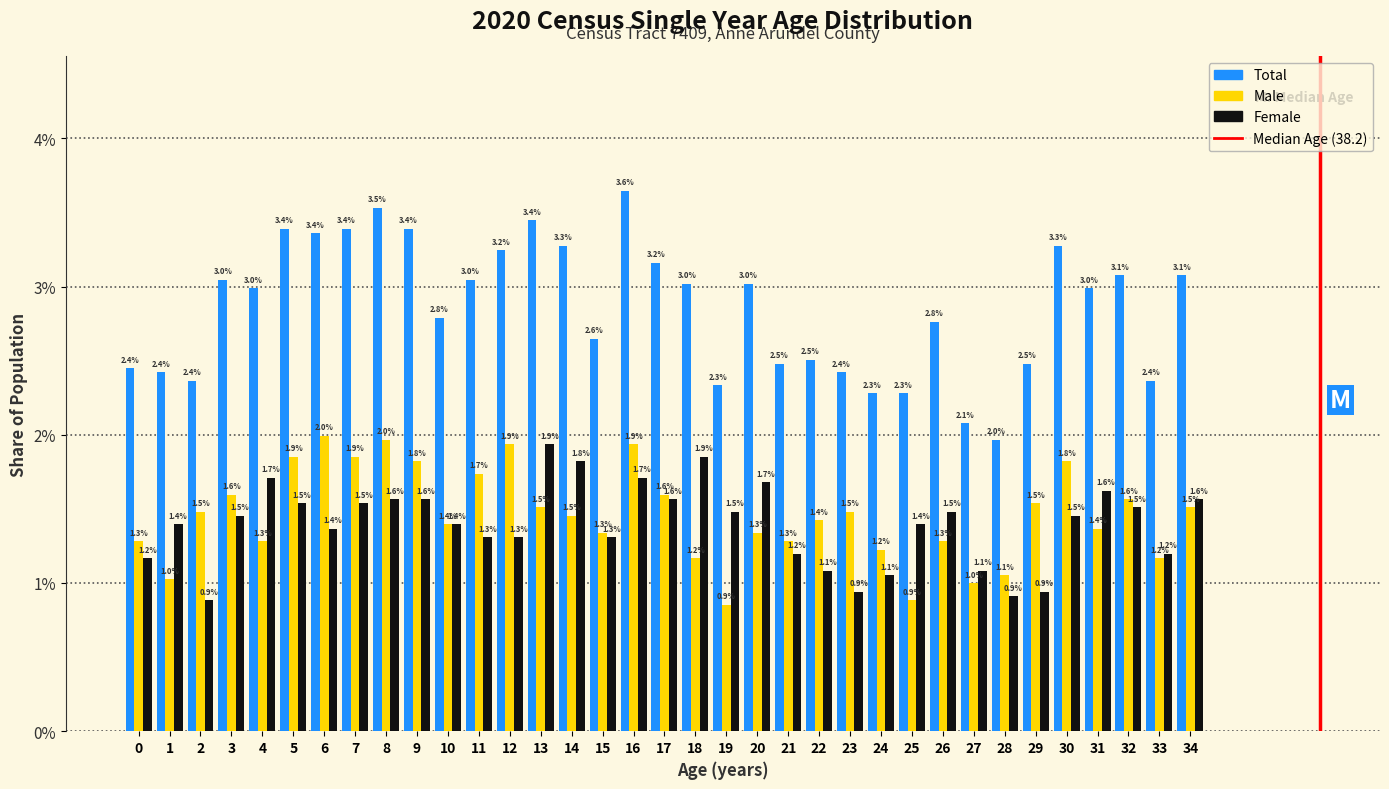

Are the bars horizontal?

No